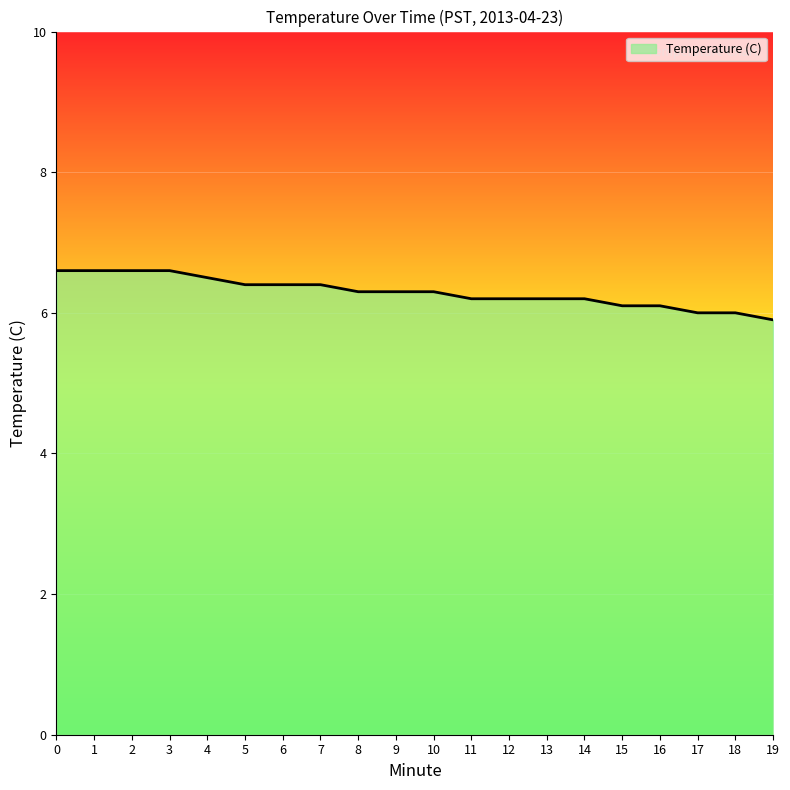

Reading left to right, transcribe all the data shown in this chart.

6.6	6.6	6.6	6.6	6.5	6.4	6.4	6.4	6.3	6.3	6.3	6.2	6.2	6.2	6.2	6.1	6.1	6.0	6.0	5.9